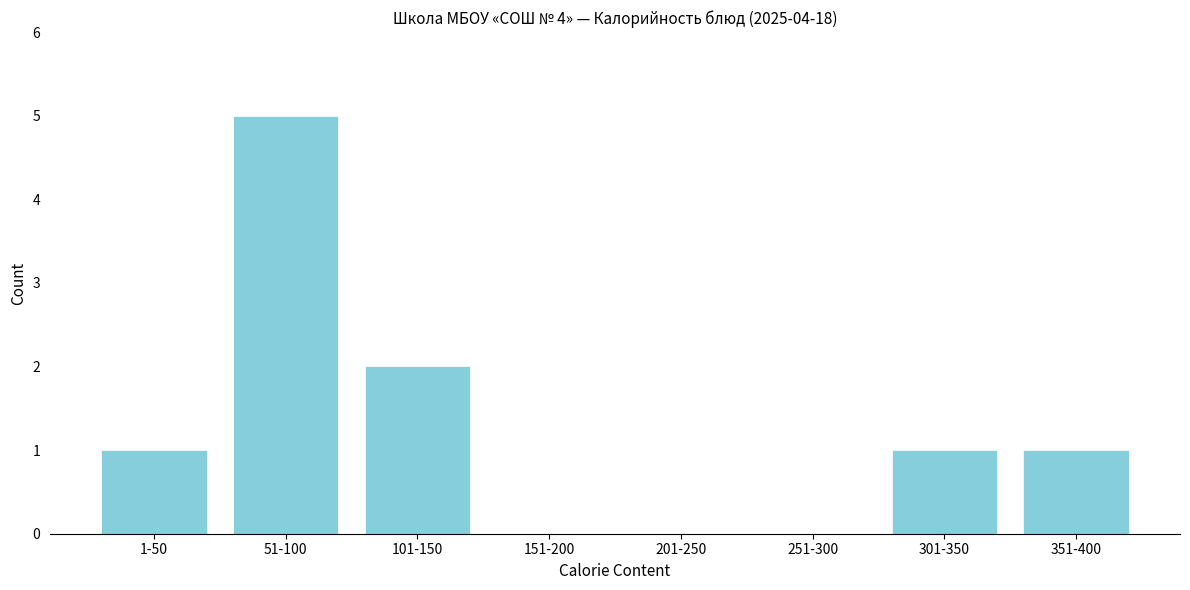

Reading left to right, what are all the values shown in this chart?

1-50=1	51-100=5	101-150=2	151-200=0	201-250=0	251-300=0	301-350=1	351-400=1